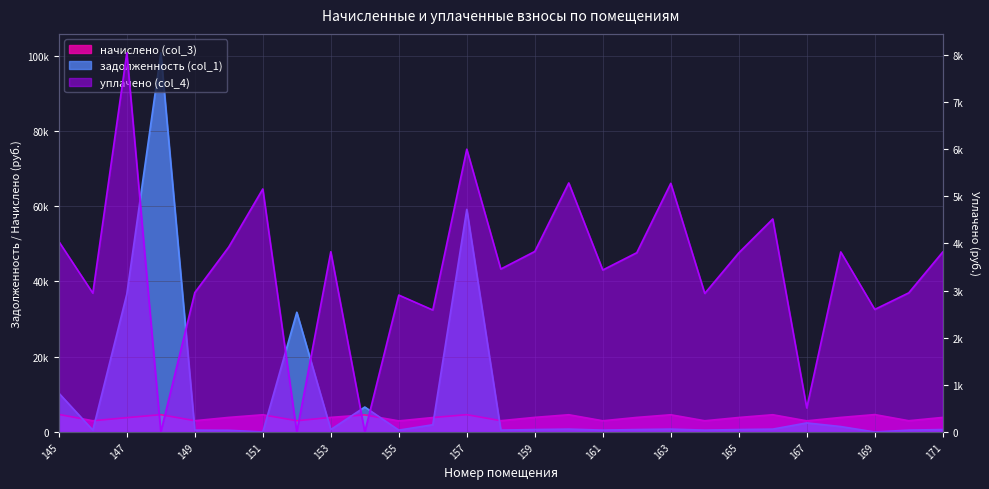

Which series has the largest total across all categories?

задолженность (col_1)